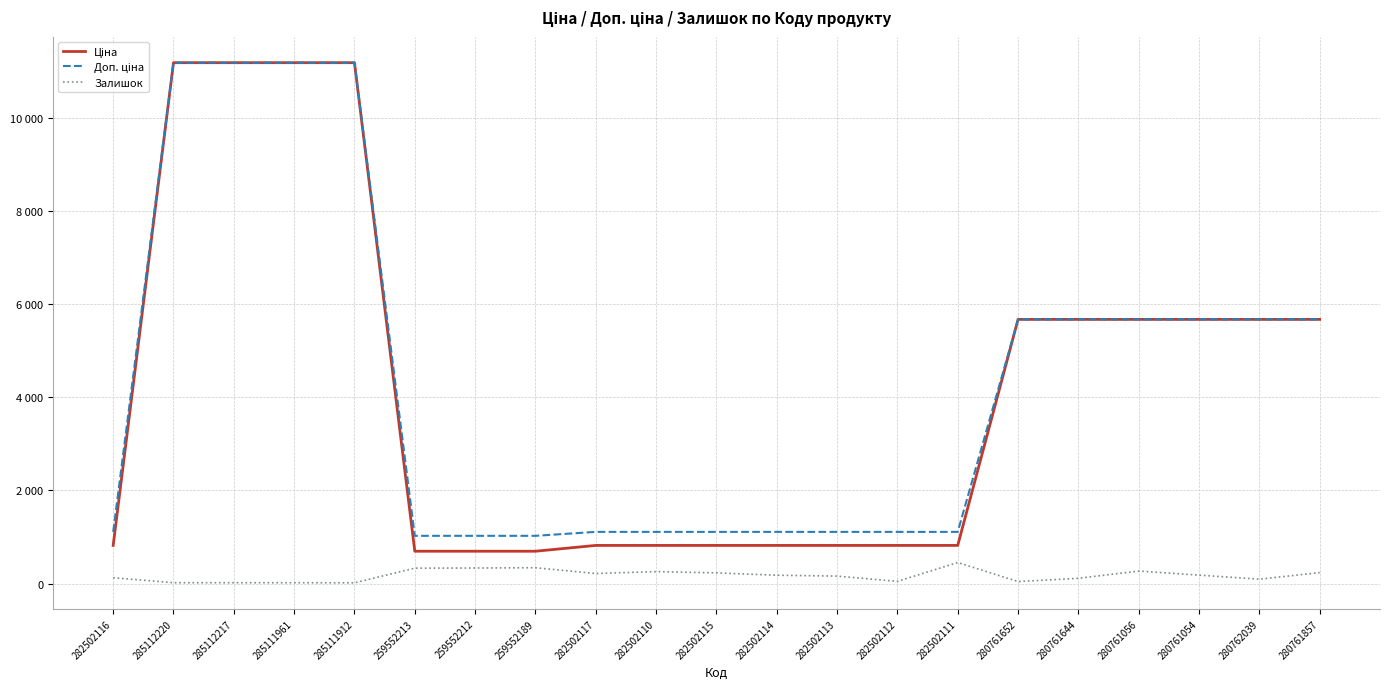

Does the chart have visible grid lines?

Yes